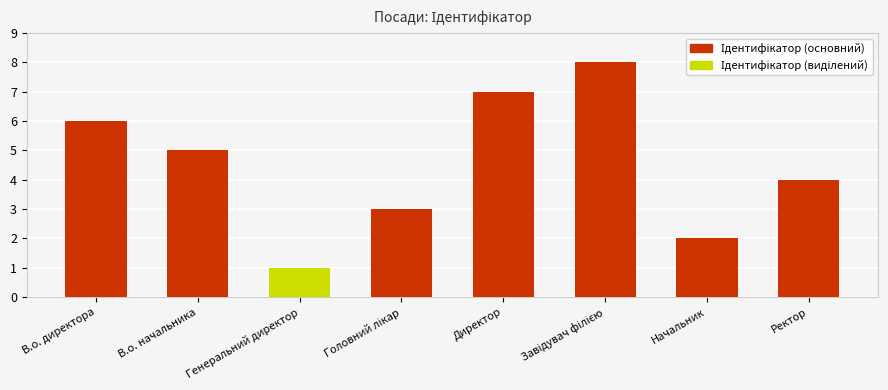

Reading right to left, transcribe all the data shown in this chart.

4	2	8	7	3	1	5	6